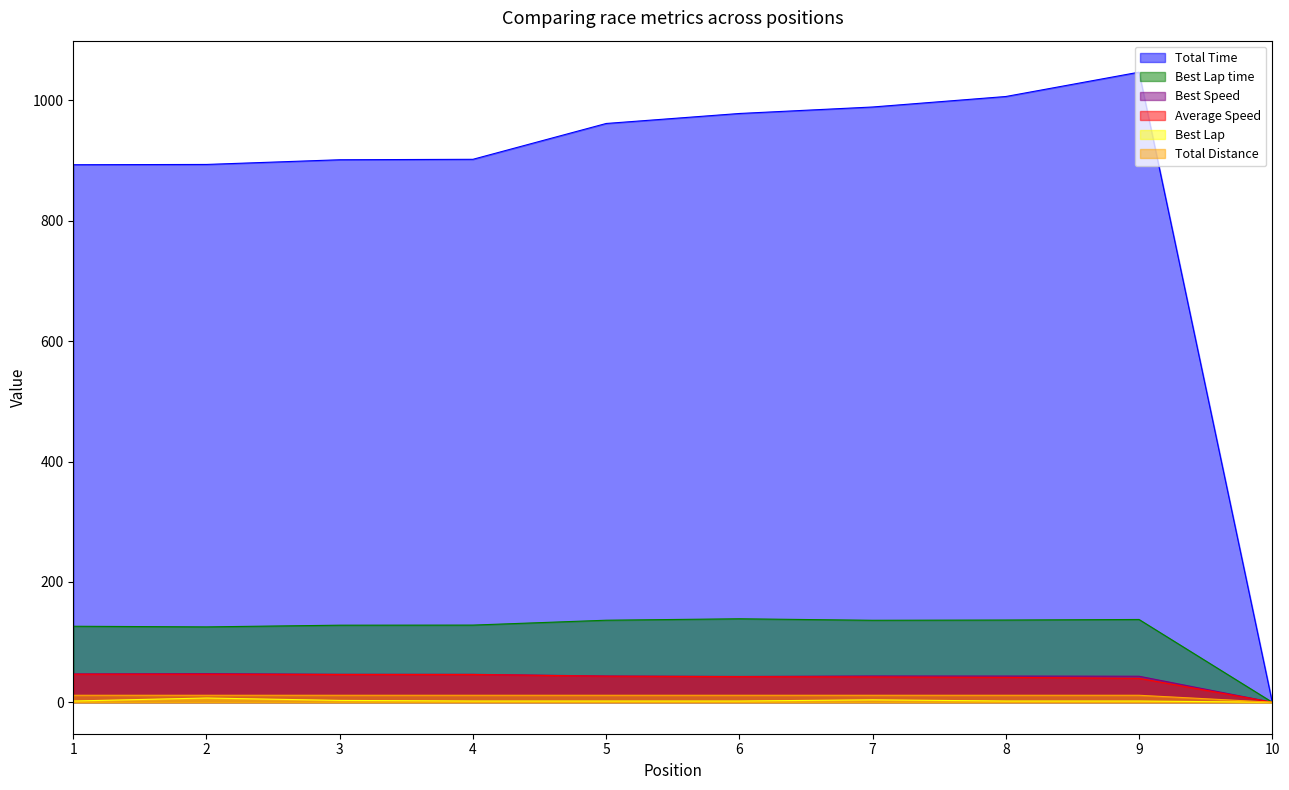

What is the difference between the maximum and minimum values in the Average Speed series?

46.6